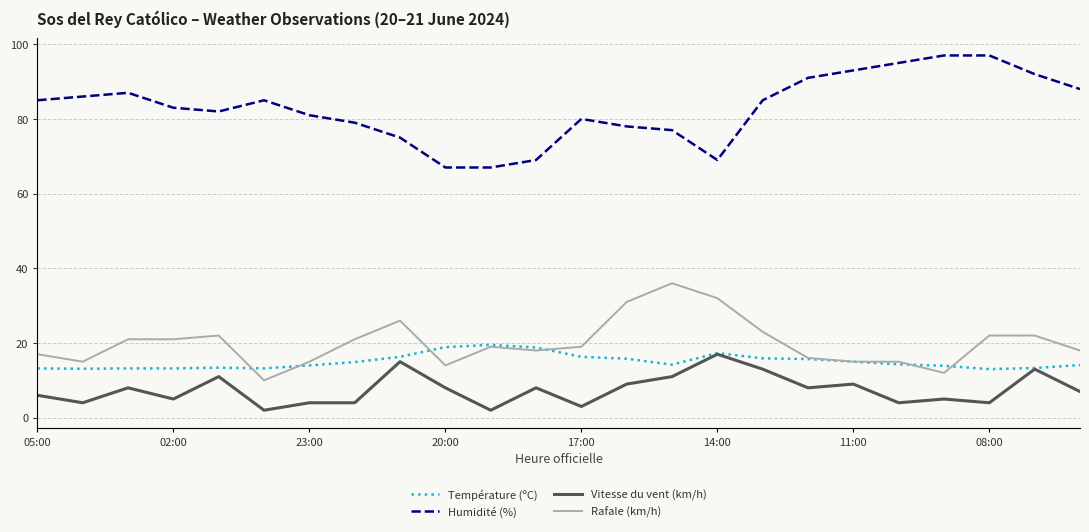

True or false: Rafale (km/h) and Vitesse du vent (km/h) intersect in this chart.

False